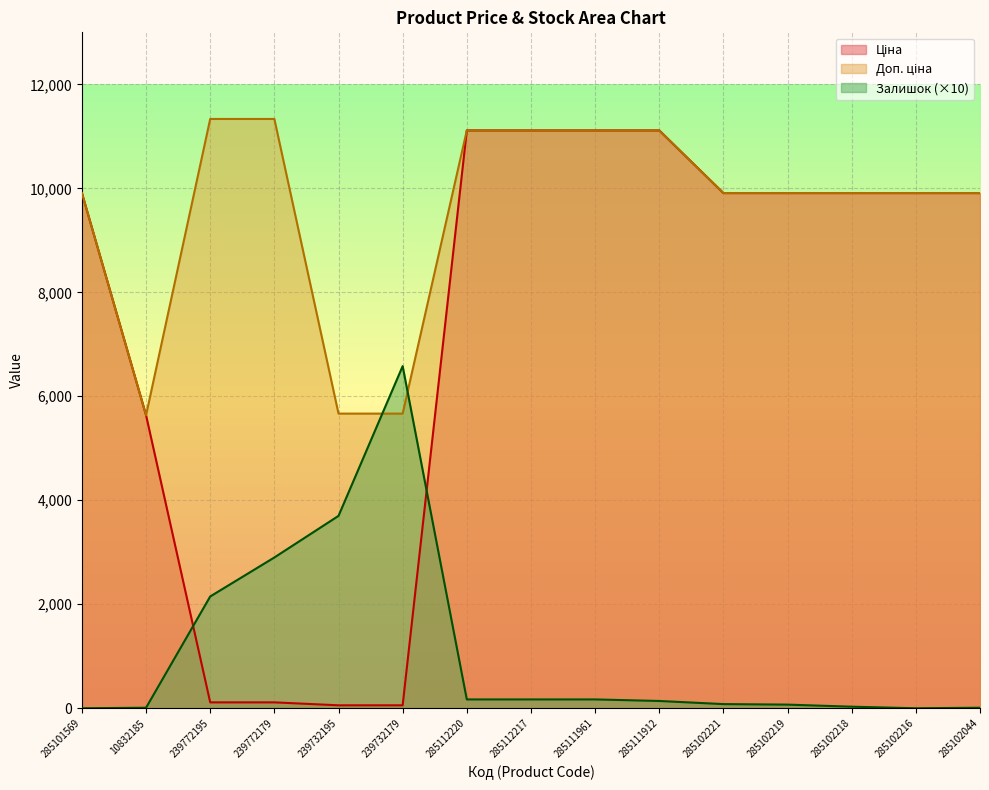

How many lines are shown in the chart?

3